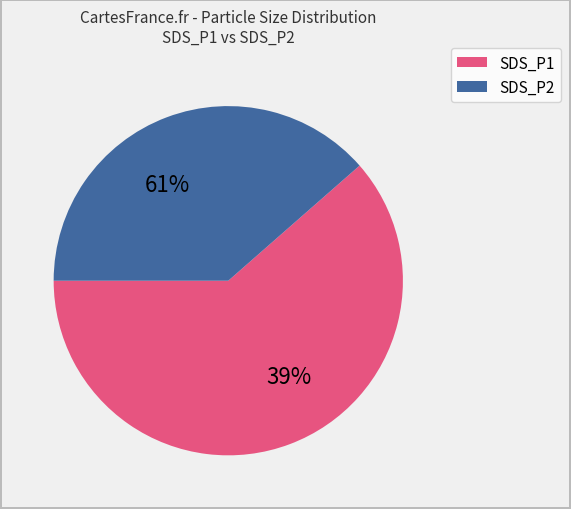

How many slices are in this pie chart?

2